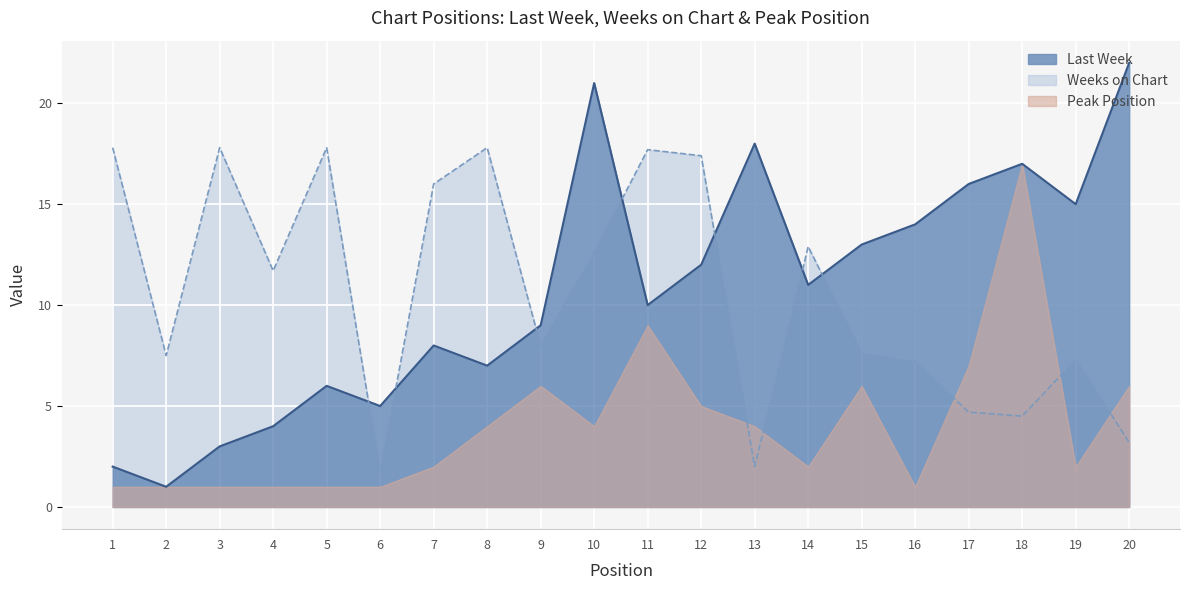

What is the sum of the Last Week values at 17 and 2?

17.0